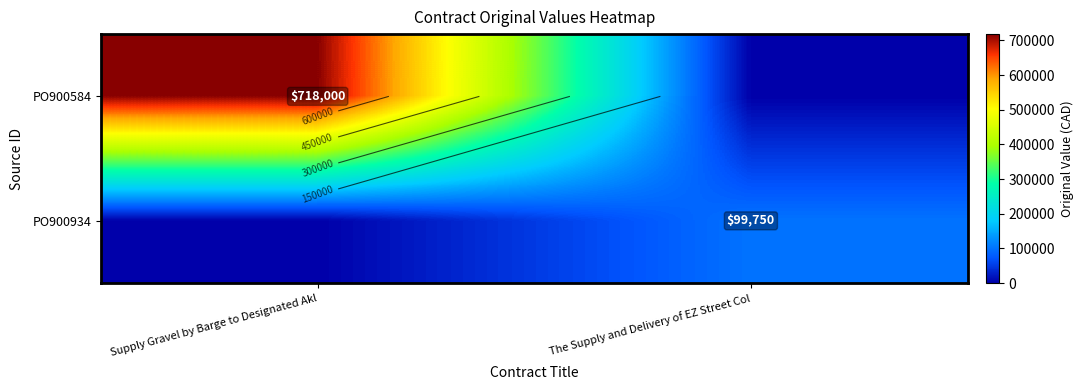

Rank the categories by PO900584 value from lowest to highest.

The Supply and Delivery of EZ Street Col, Supply Gravel by Barge to Designated Akl